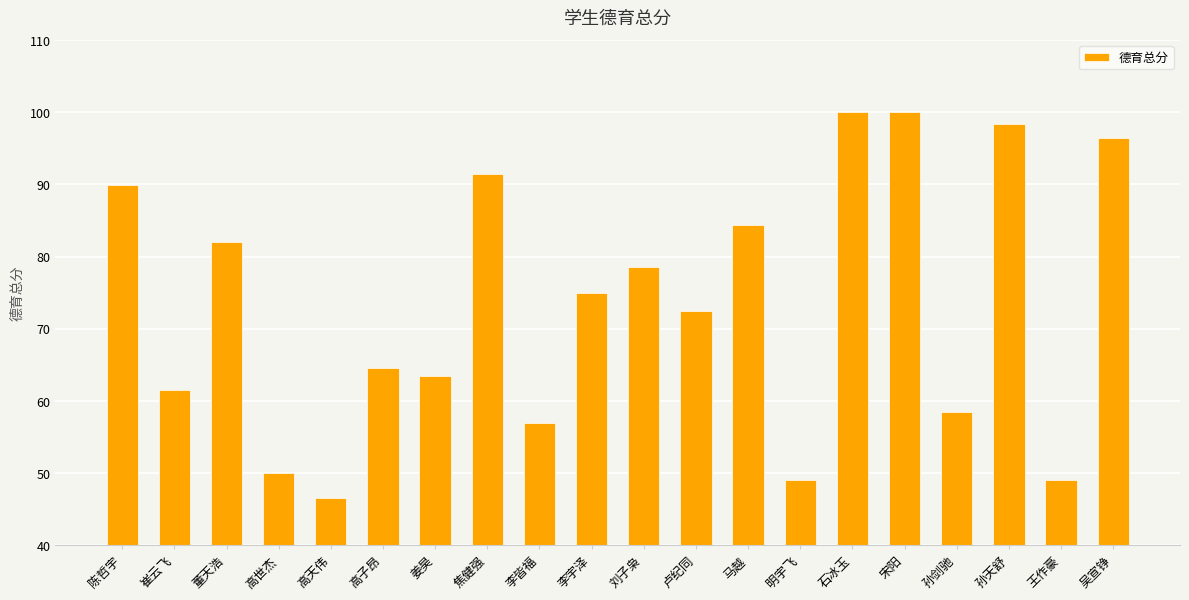

What is the difference between the maximum and minimum values?

53.5